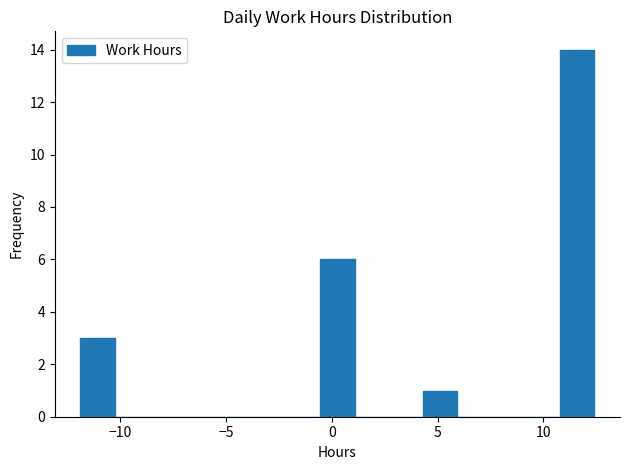

Around what value on the x-axis is the tallest bar? Give the approximate position of its centre, as read against the axis.

11.5